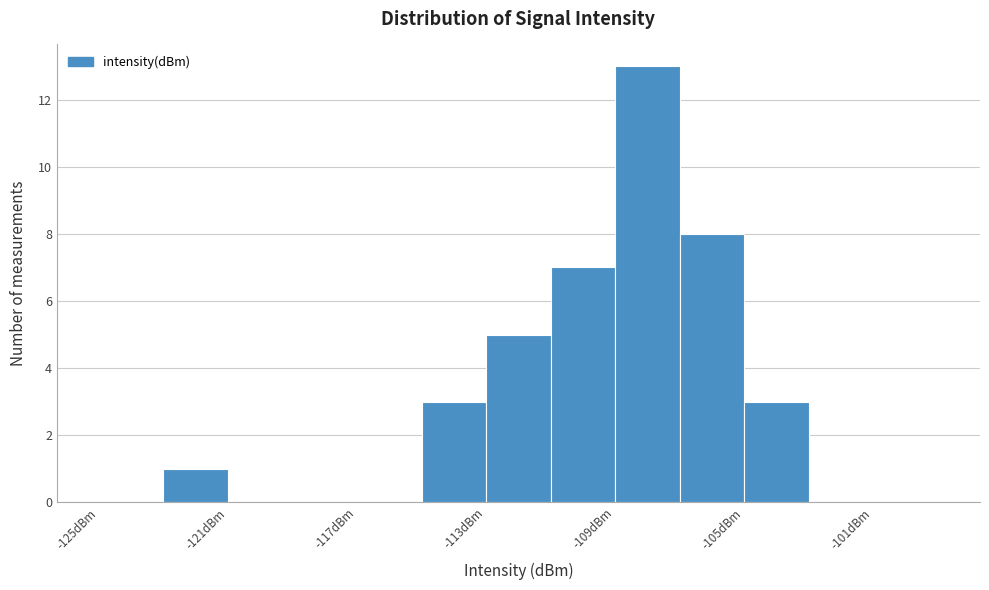

How tall is the bar that spans -109 to -107 on the x-axis? The values are not printed on the chart, so give them approximately, as read against the axis.

13